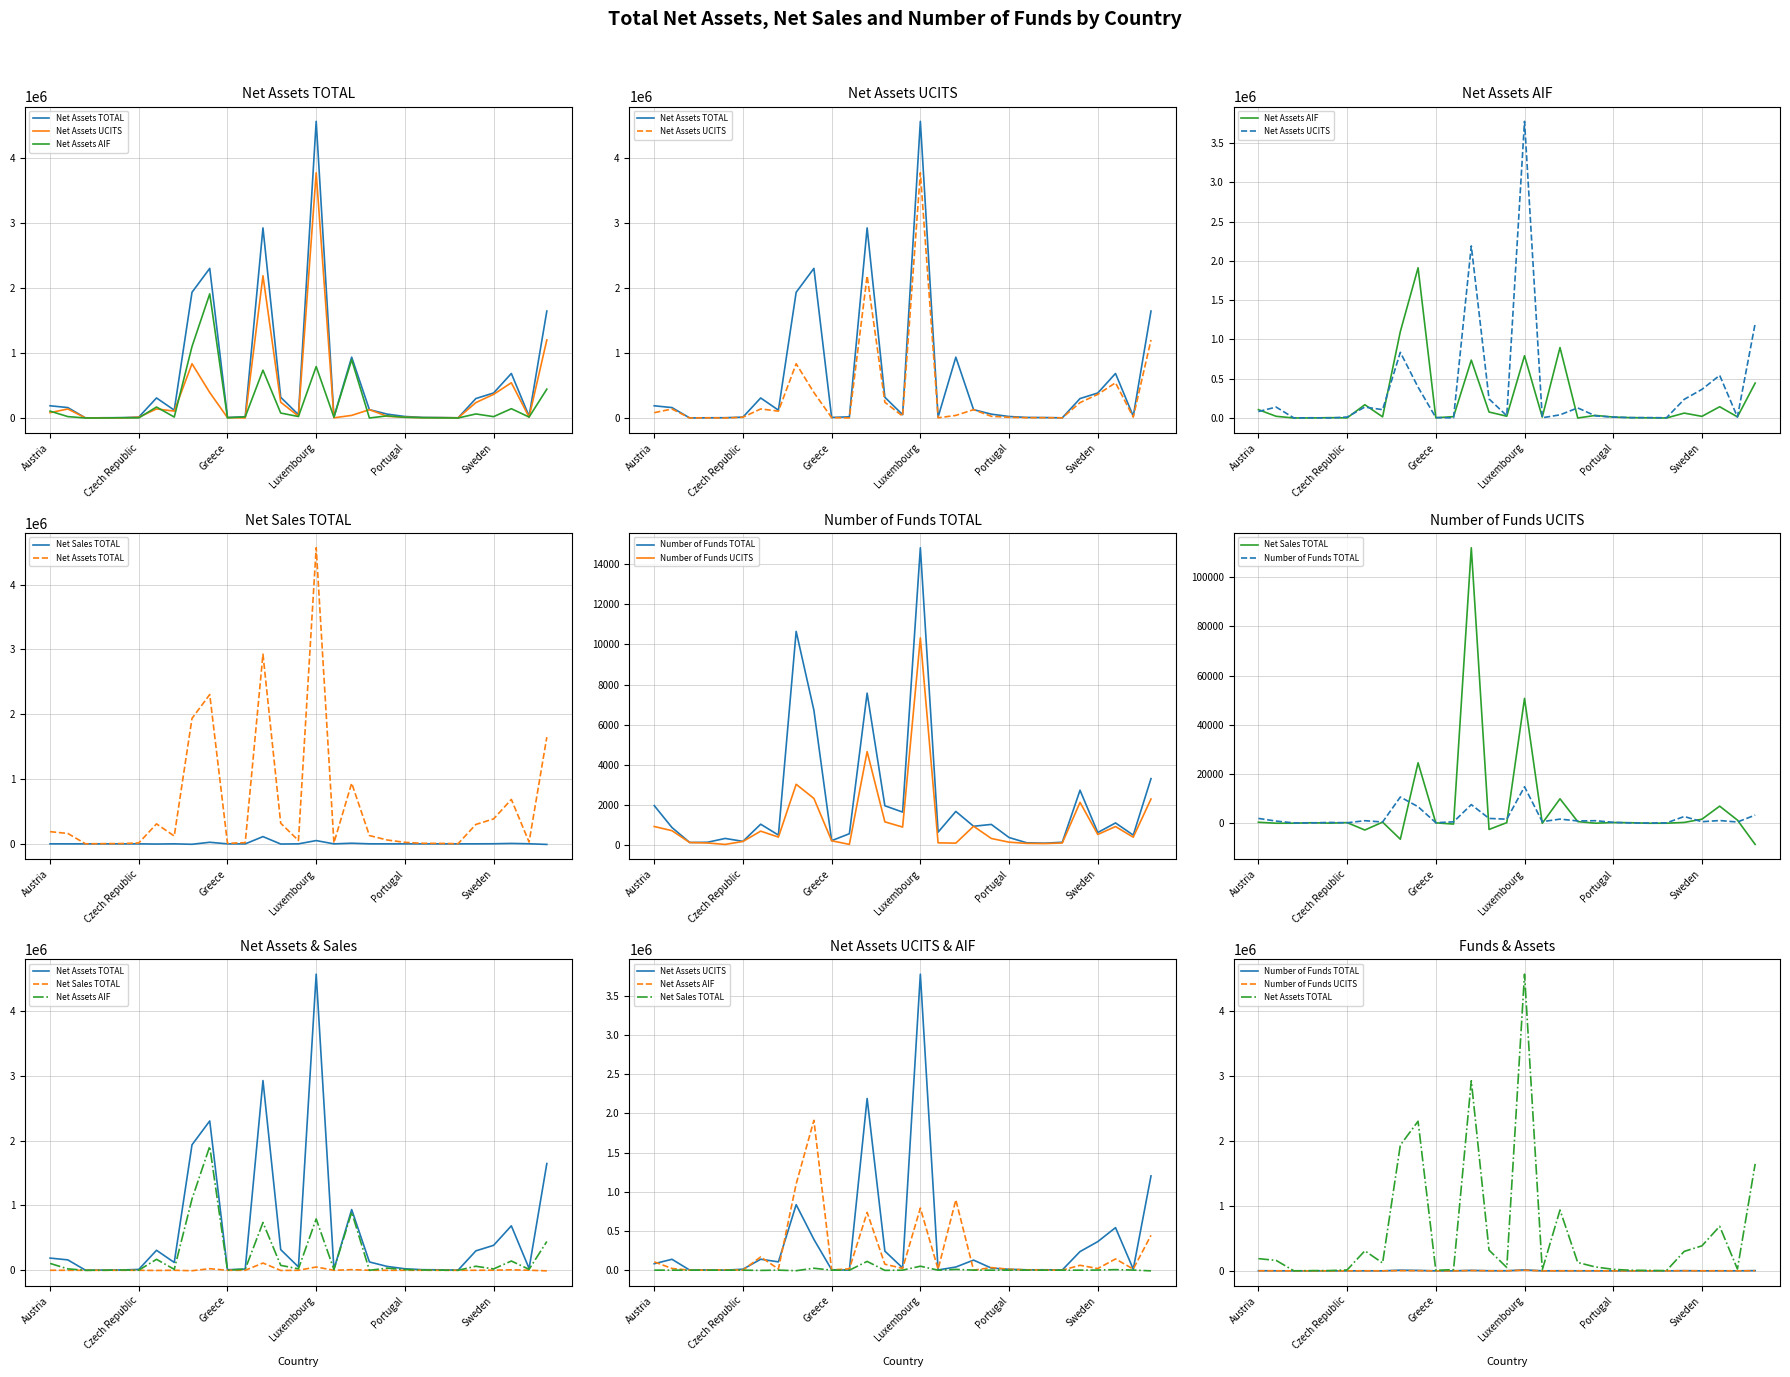

In Number of Funds UCITS, how many points are higher than both neighbors (excluding endpoints)?

7